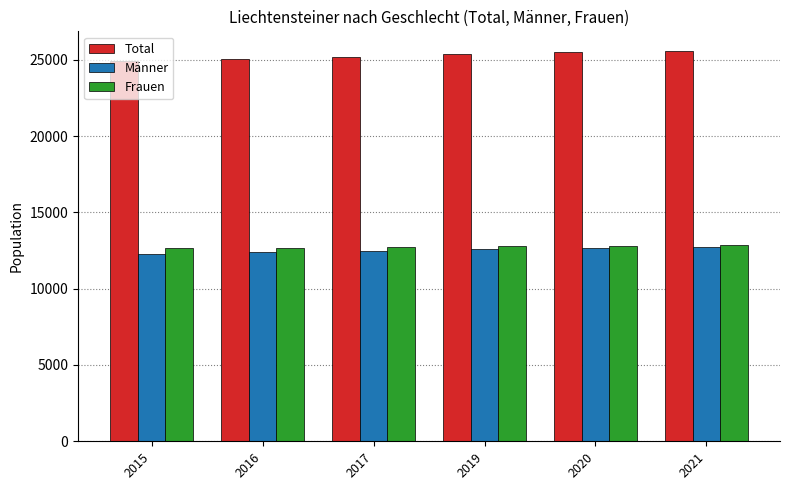

Is it true that Total equals 25386 at 2019?

True